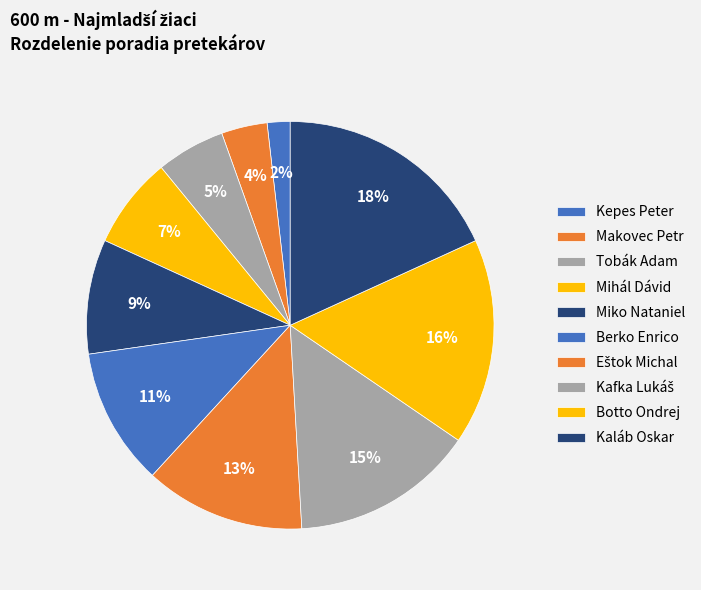

Is there a majority slice in this chart?

No